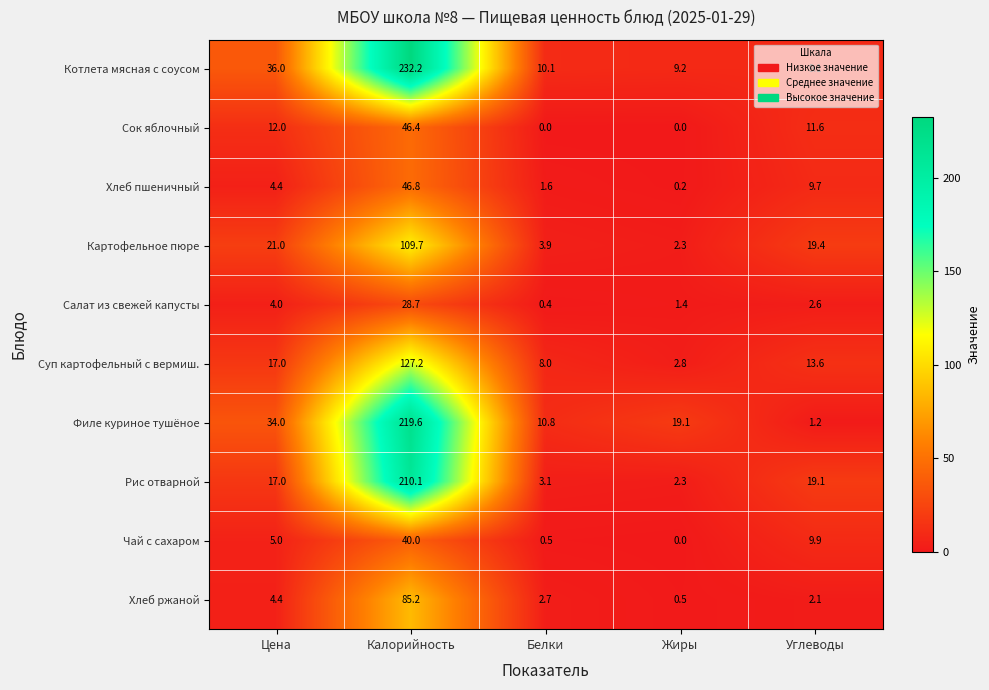

What is the difference between the maximum and minimum values in the Рис отварной series?

207.8